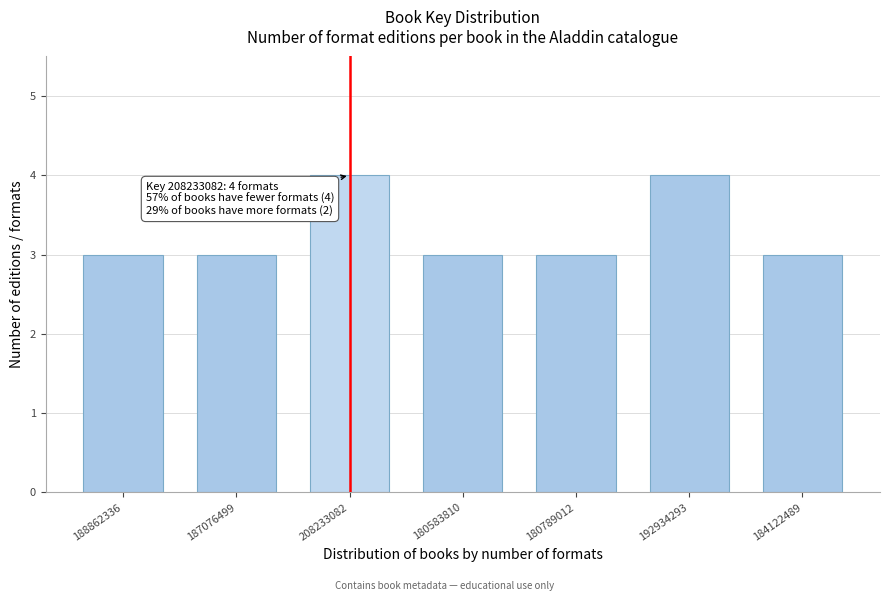

Reading left to right, list all the values displayed in this chart.

3	3	4	3	3	4	3